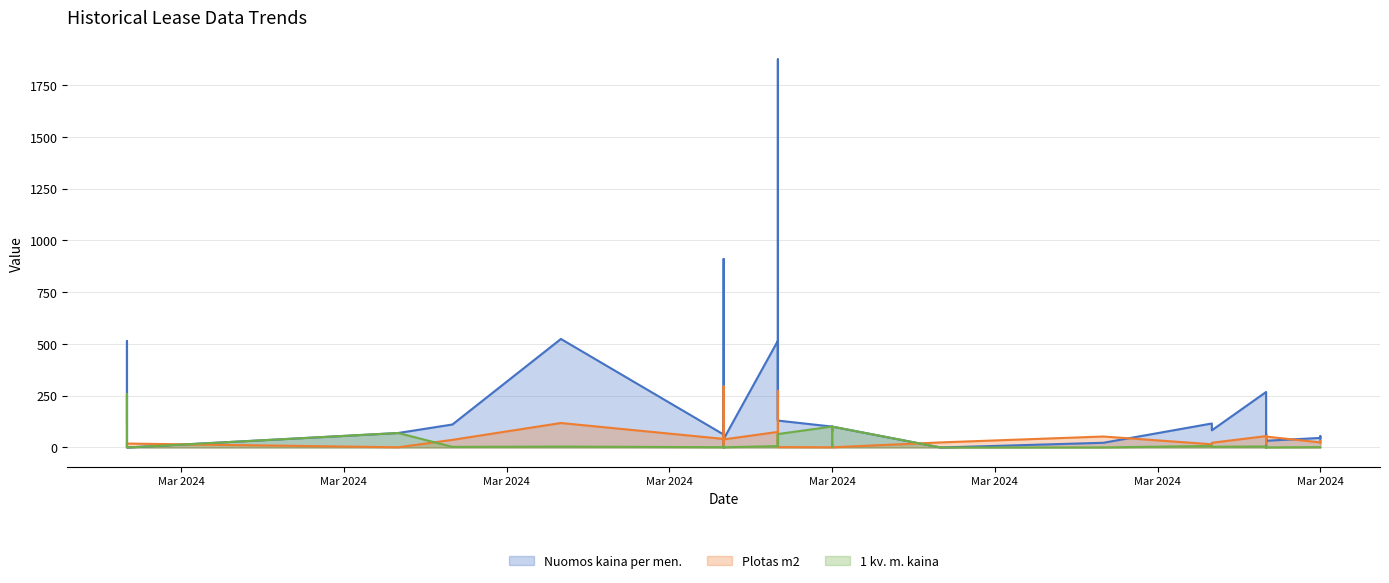

How many interior local valleys does the Plotas m2 series have?

6